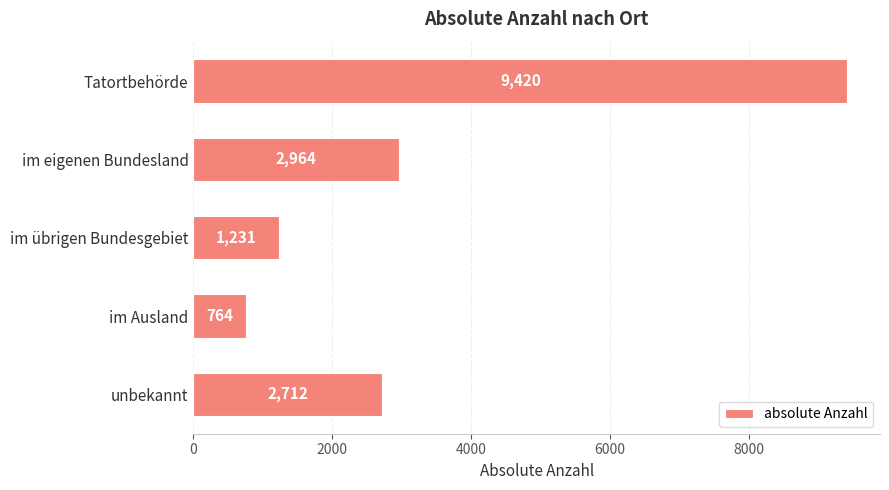

What is the difference between the maximum and minimum values?

8656